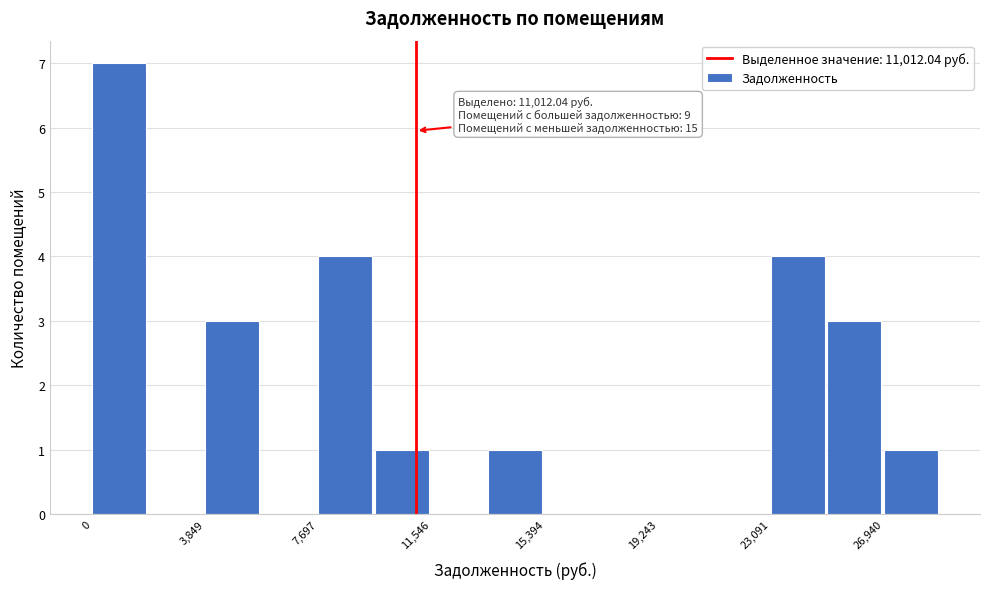

Read against the x-axis, roughly where is the centre of the tallest bar?

1000